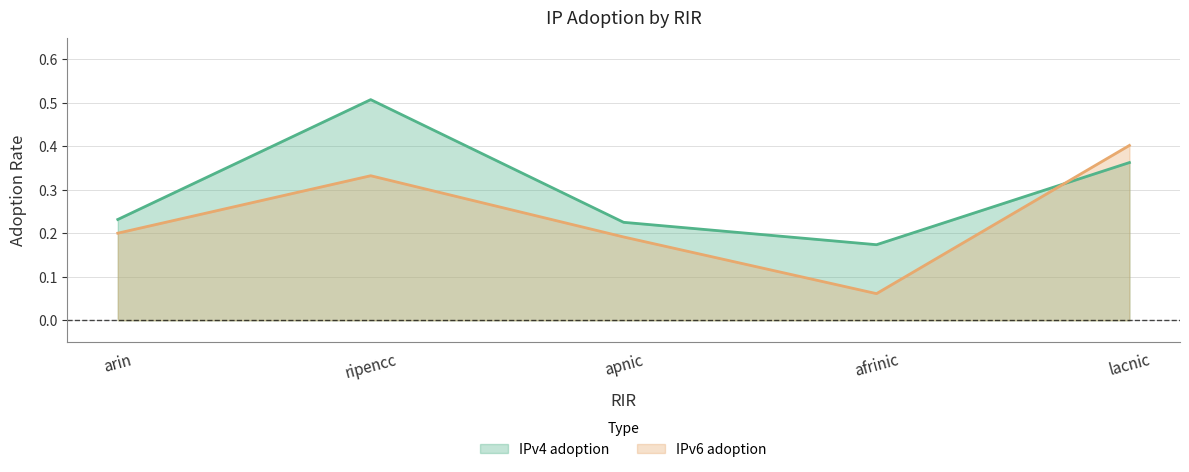

What position from the right is arin?

5